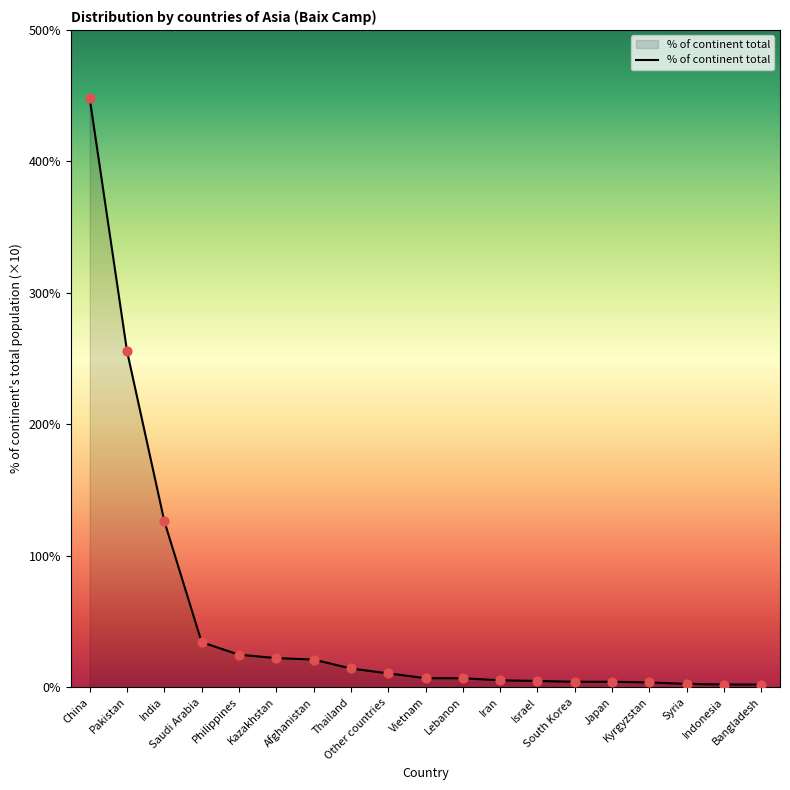

Between Philippines and Saudi Arabia, which is larger?

Saudi Arabia